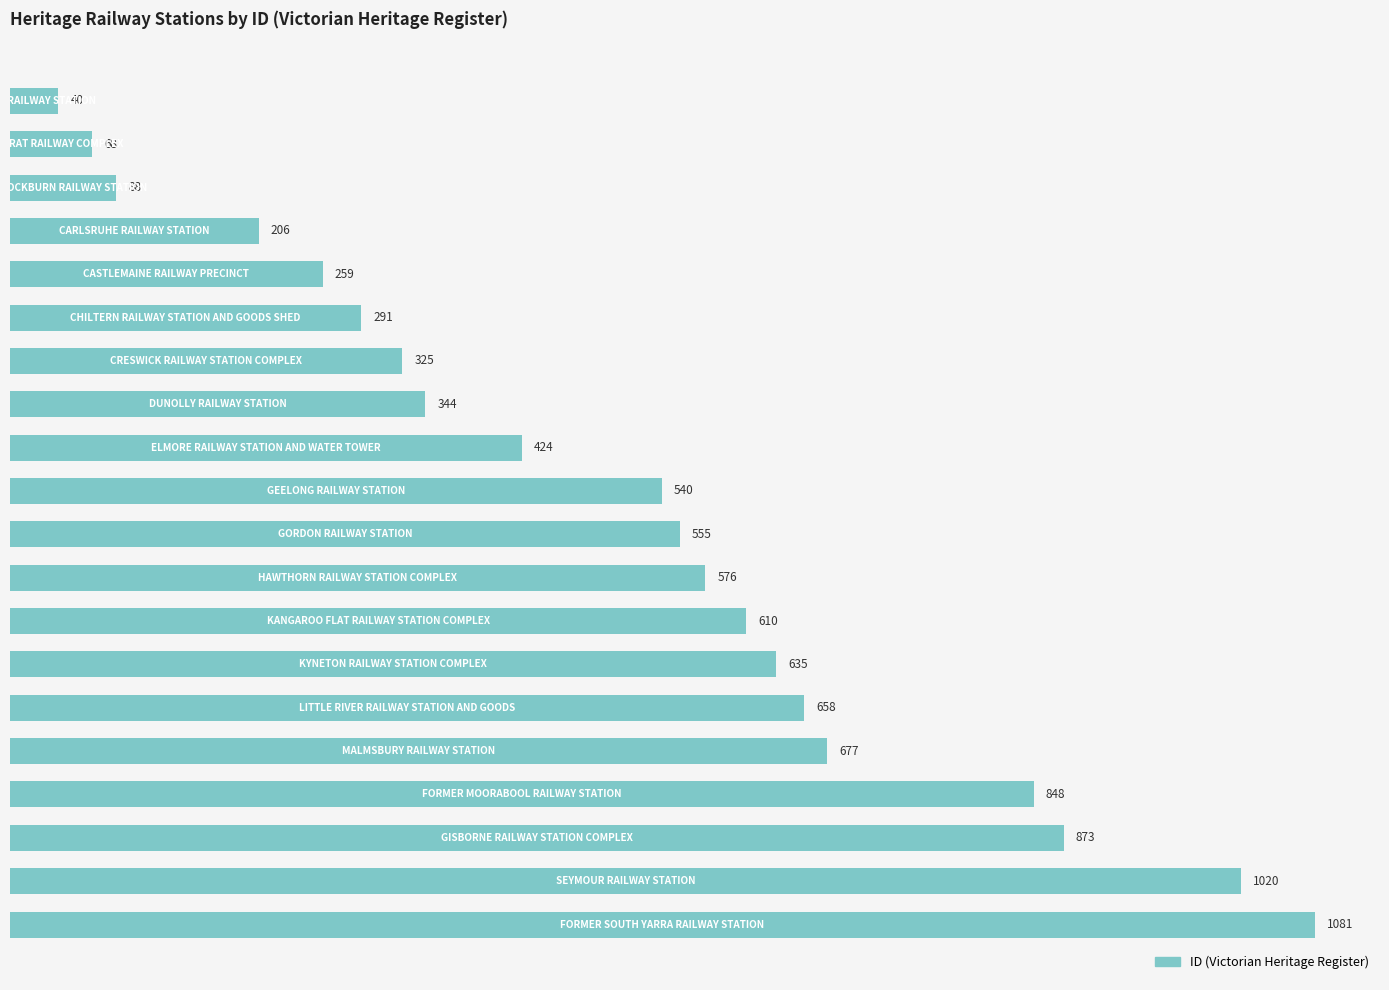

Does the chart contain stacked bars?

No